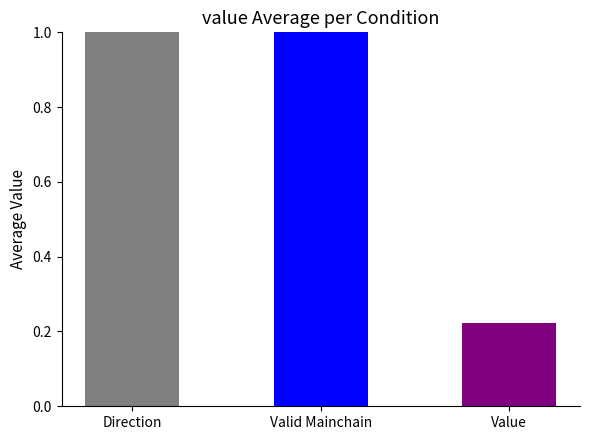

Does the chart contain stacked bars?

No